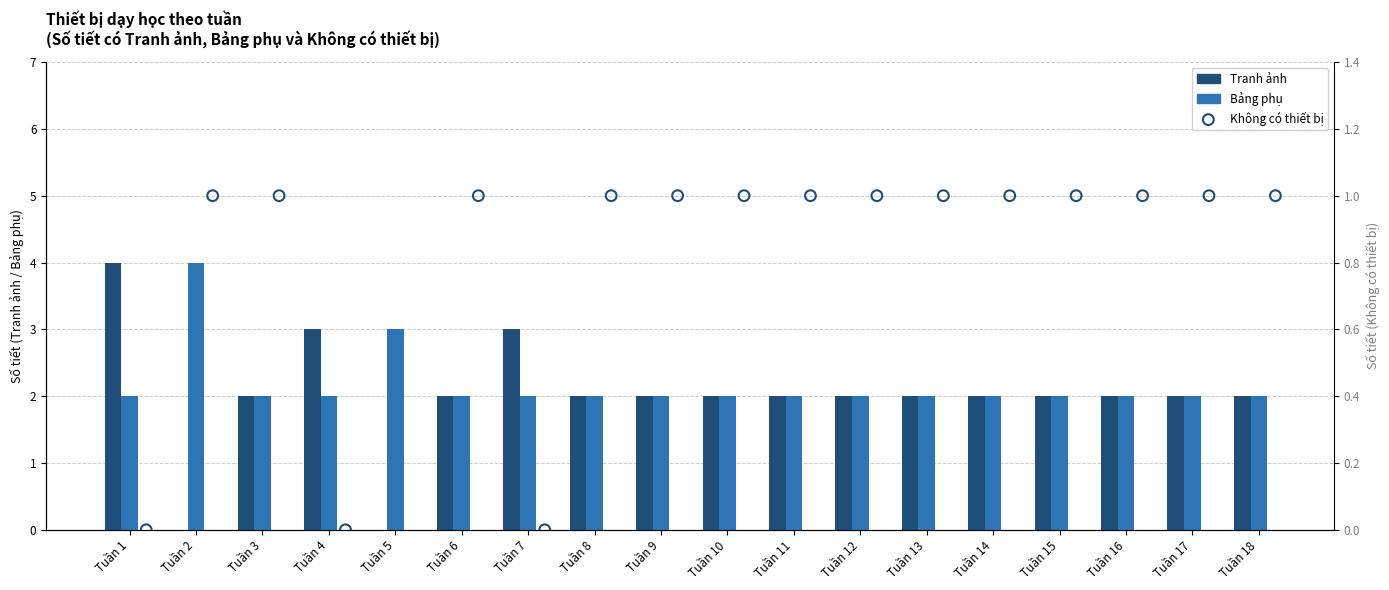

Which series contains the highest Y value?

Tranh ảnh